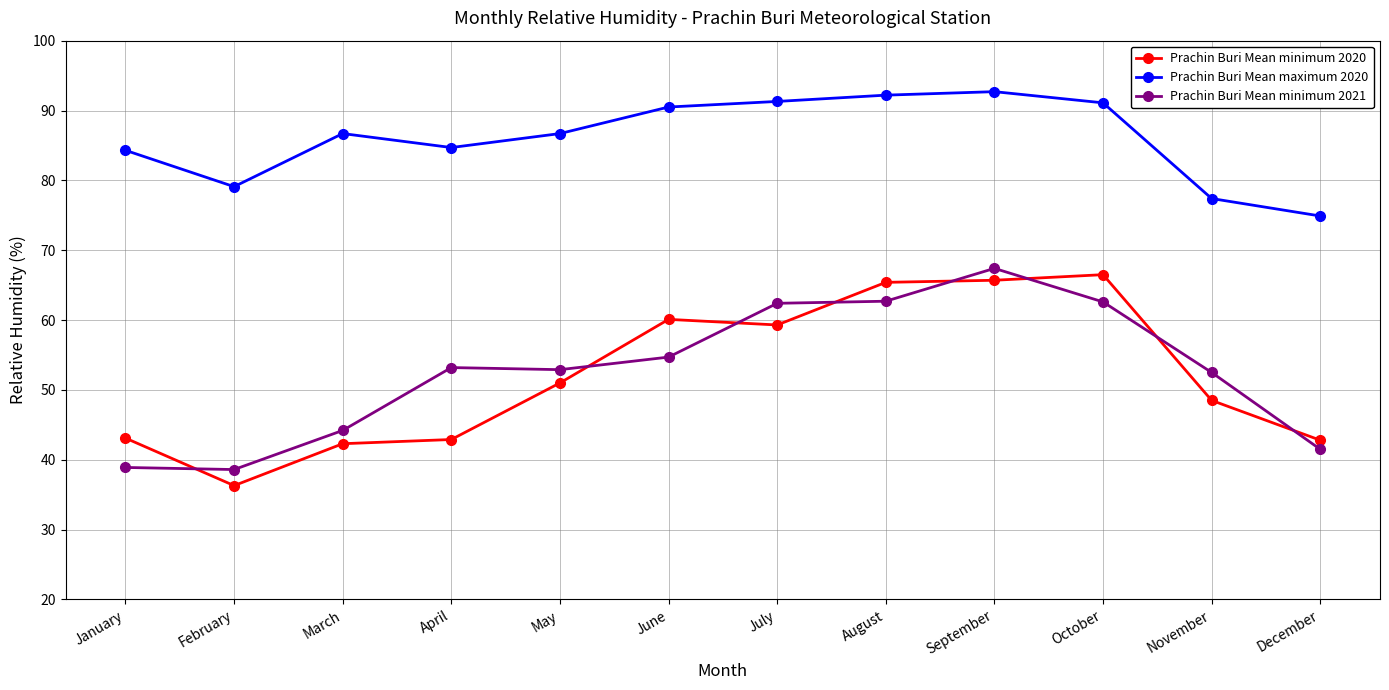

What is the smallest value displayed?

36.3